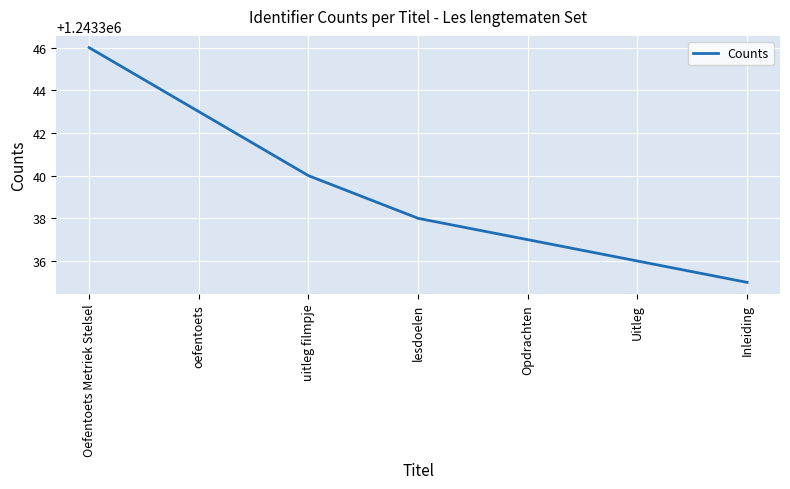

List the labels in order of value, largest first.

Oefentoets Metriek Stelsel, oefentoets, uitleg filmpje, lesdoelen, Opdrachten, Uitleg, Inleiding